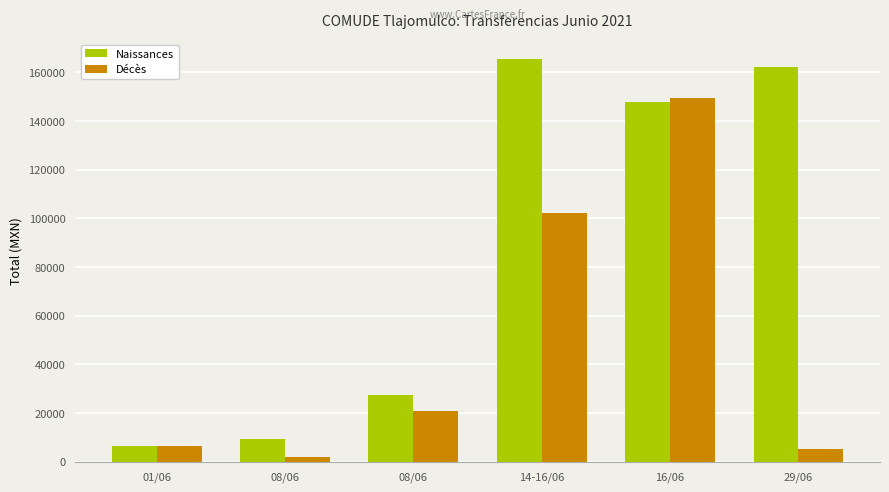

Reading left to right, transcribe all the data shown in this chart.

Naissances: 6360.0	9540.0	27588.0	165414.2	147594.8	162290.8
Décès: 6360.0	2000.0	20900.0	102013.0	149608.9	5380.1